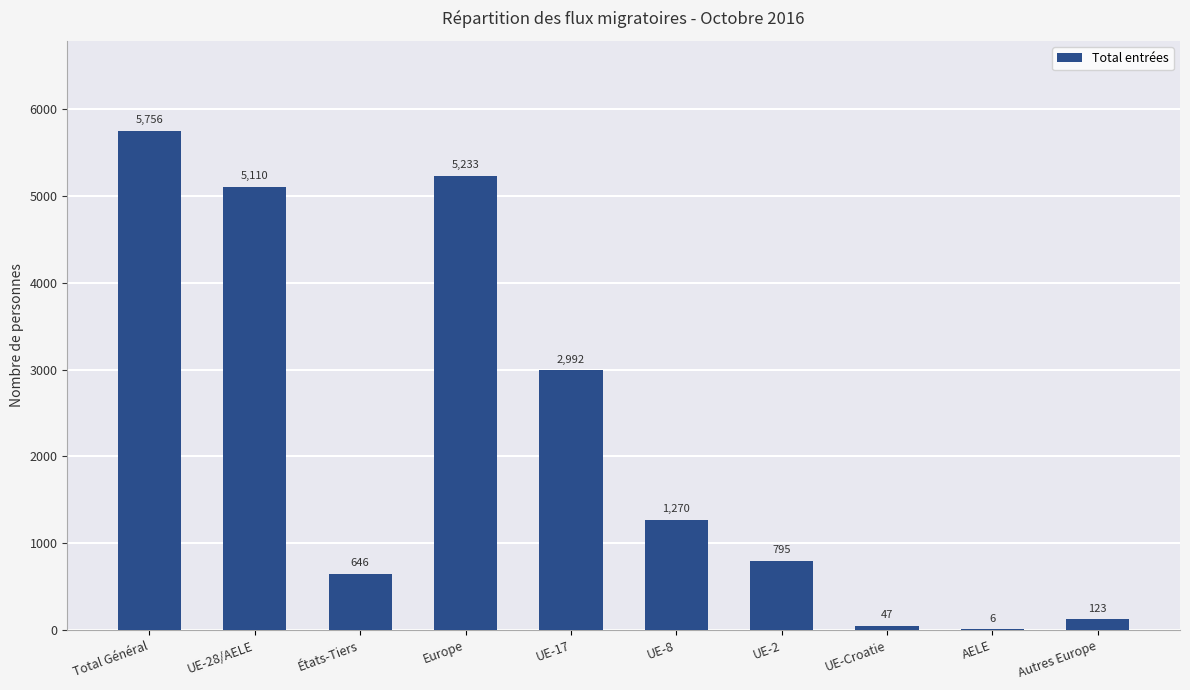

What is the sum of the values at Total Général and AELE?

5762